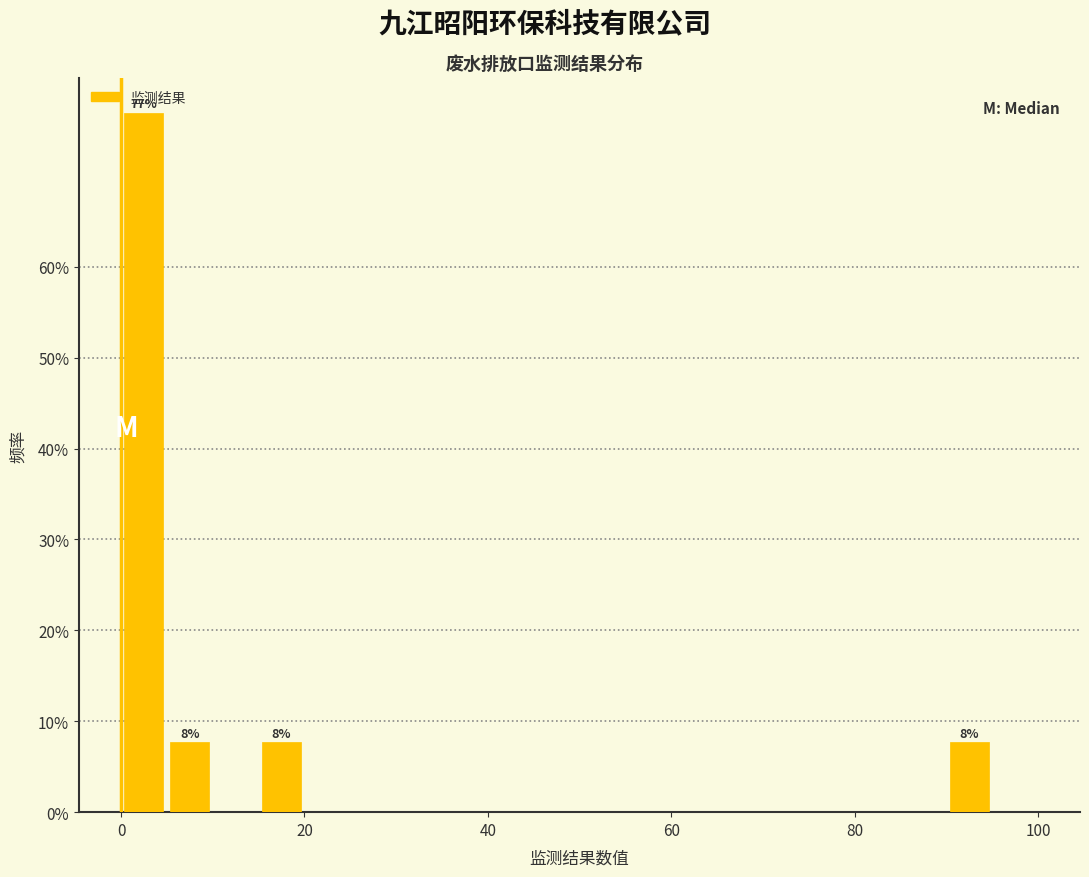

Around what value on the x-axis is the tallest bar? Give the approximate position of its centre, as read against the axis.

2